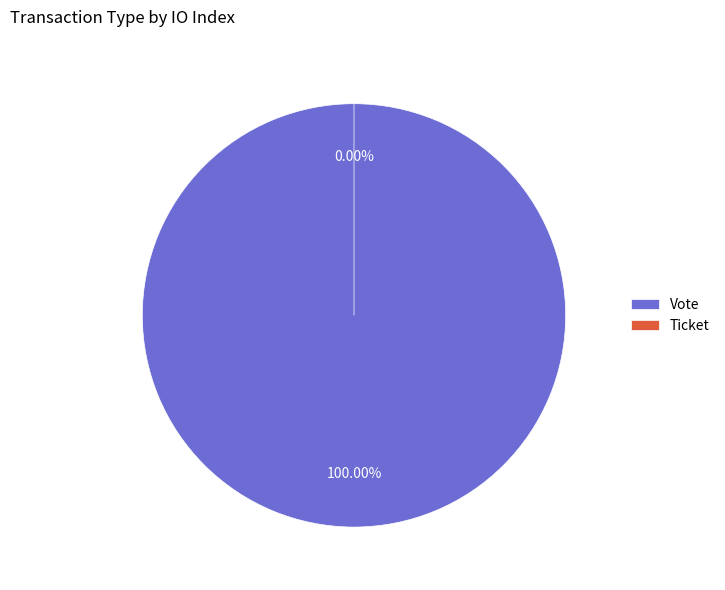

How many segments does this pie chart have?

2